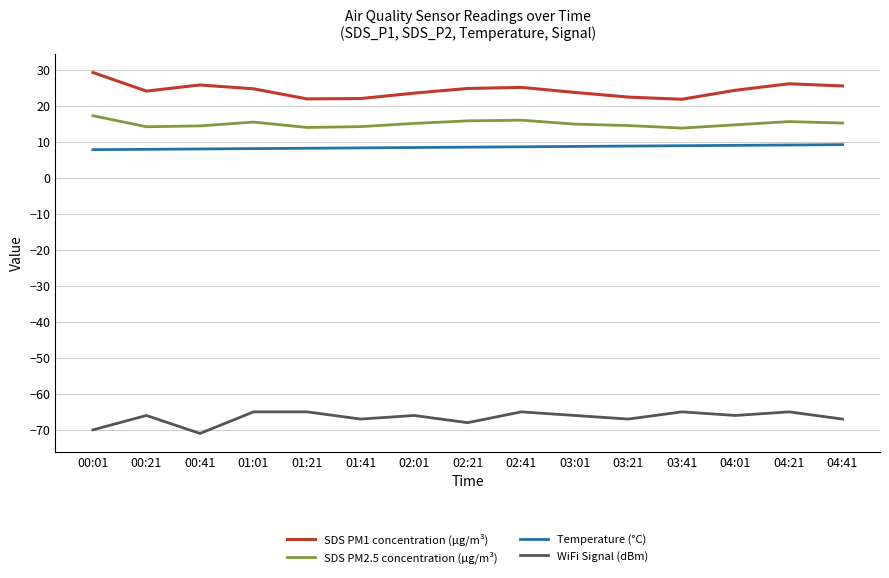

What is the difference between the maximum and minimum values in the SDS PM2.5 concentration (µg/m³) series?

3.4